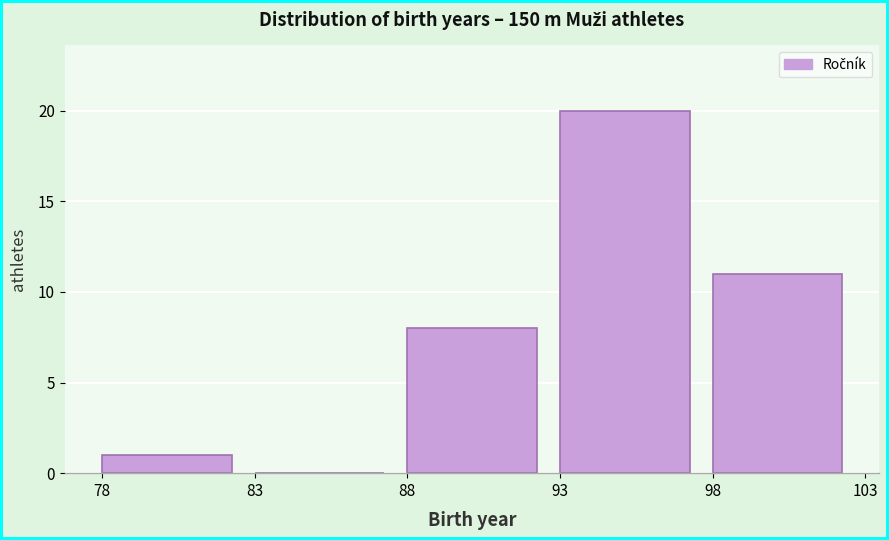

How tall is the bar that spans 93 to 98 on the x-axis? The values are not printed on the chart, so give them approximately, as read against the axis.

20